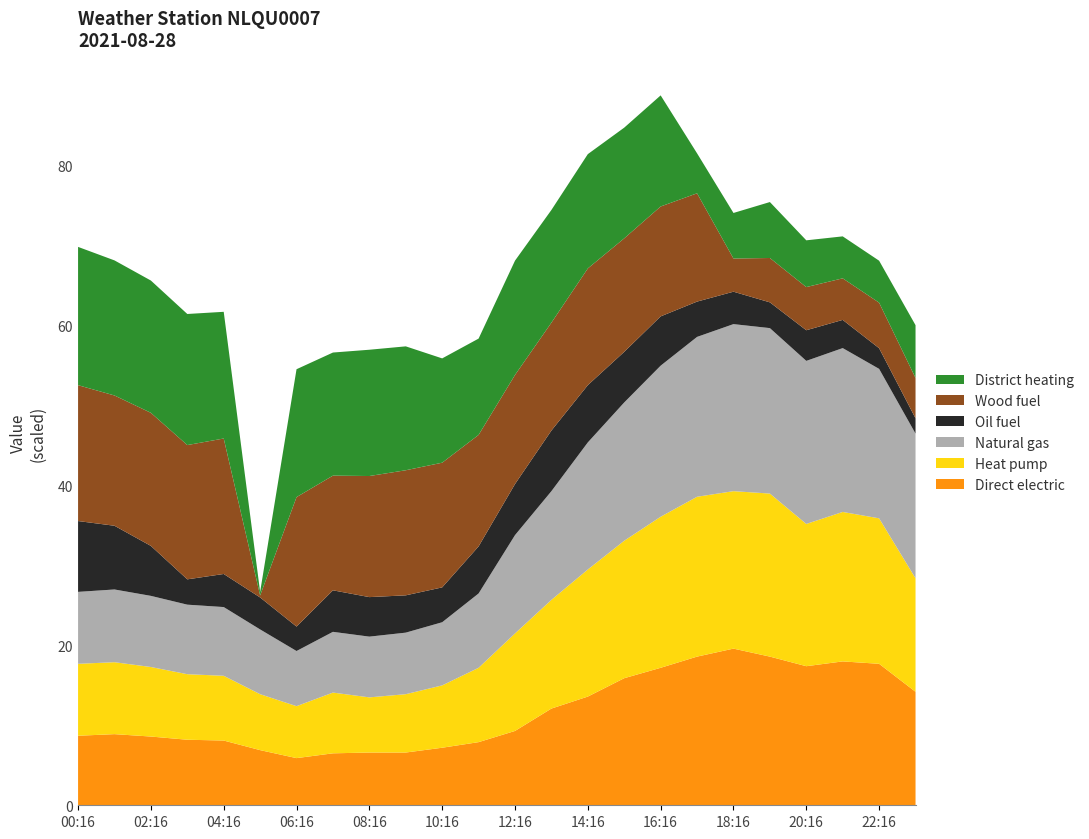

What is the total value across all series at 18:16?

74.1